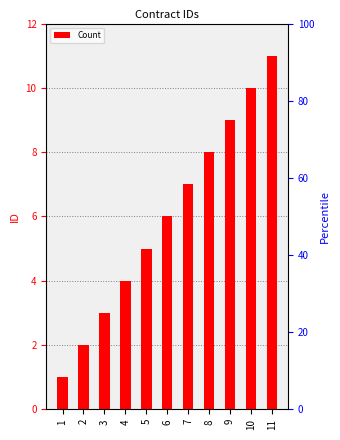

Rank the categories by value from lowest to highest.

1, 2, 3, 4, 5, 6, 7, 8, 9, 10, 11